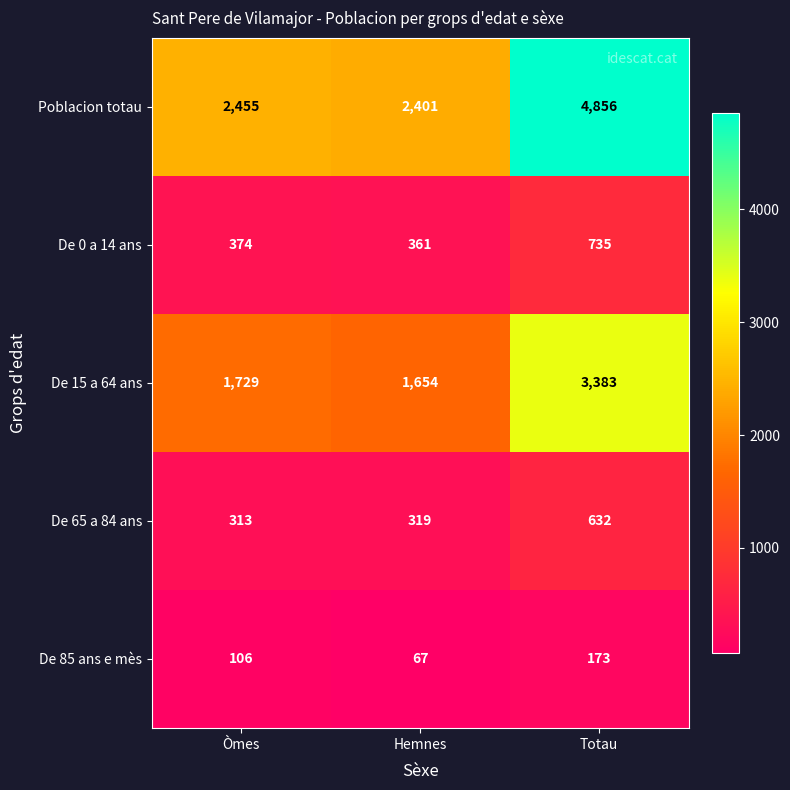

Is the value of Poblacion totau at Òmes greater than the value of De 65 a 84 ans at Totau?

Yes